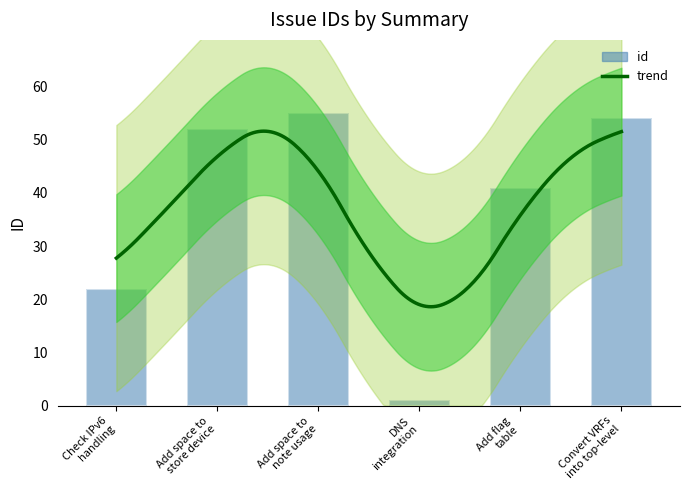

Which category has the lowest value across all series?

DNS
integration